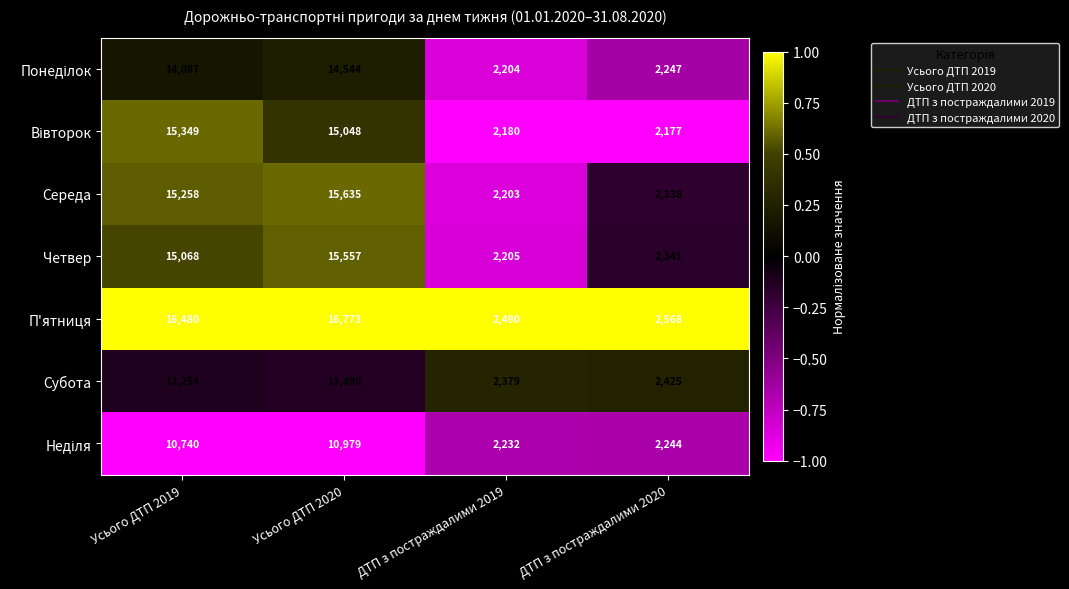

What is the minimum value shown in the chart?

2177